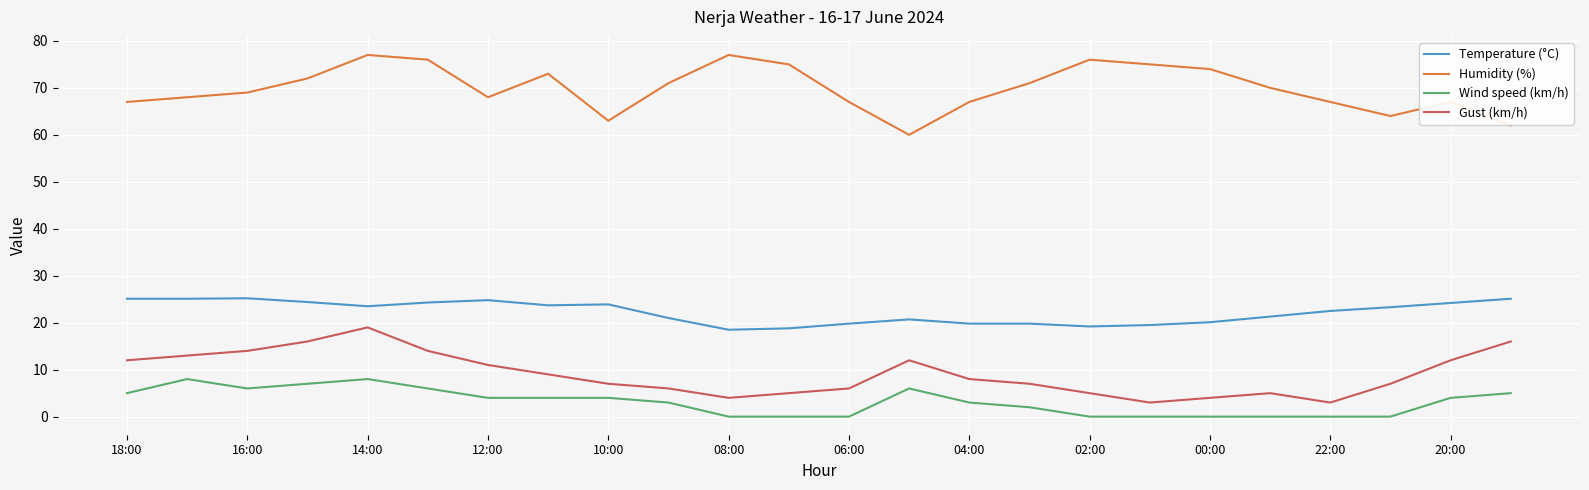

List the series in order of their peak value, highest first.

Humidity (%), Temperature (°C), Gust (km/h), Wind speed (km/h)